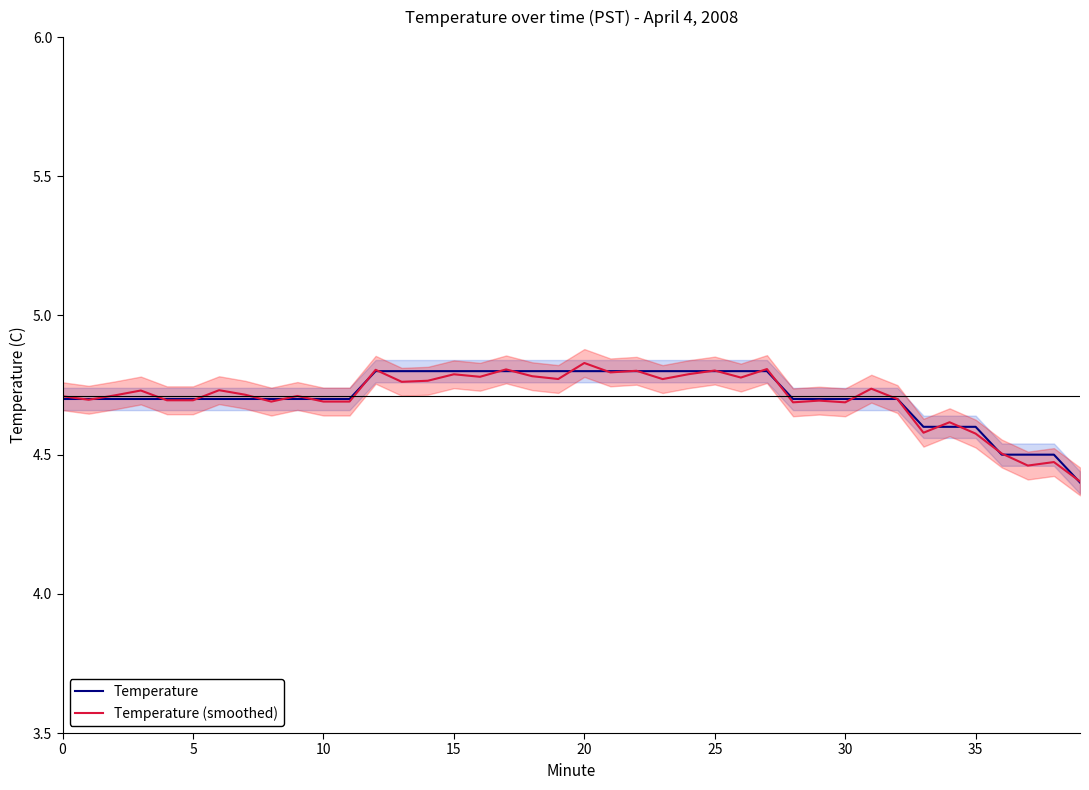

The value of Temperature at 25 is 4.8. True or false?

True